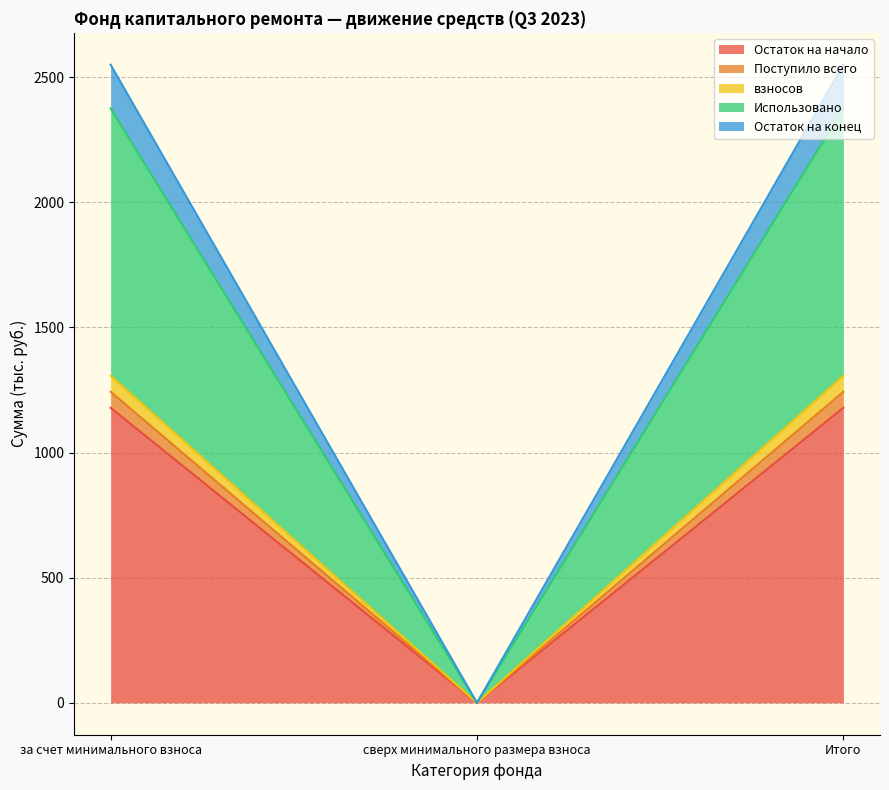

The Остаток на начало series shows 0.0 at сверх минимального размера взноса. True or false?

True